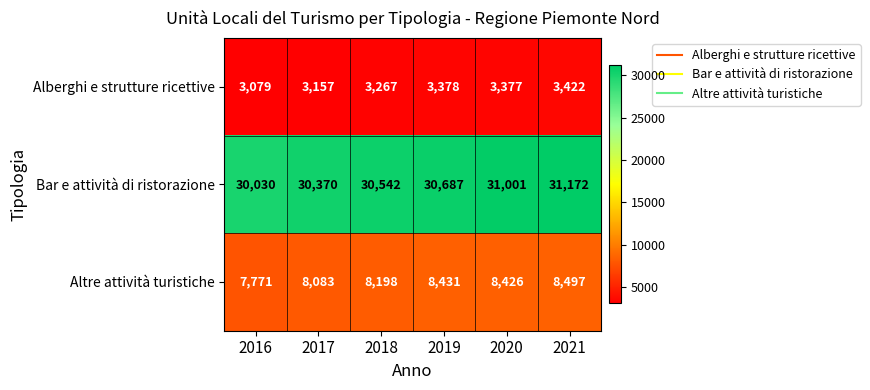

At which category is the sum across all series the highest?

2021